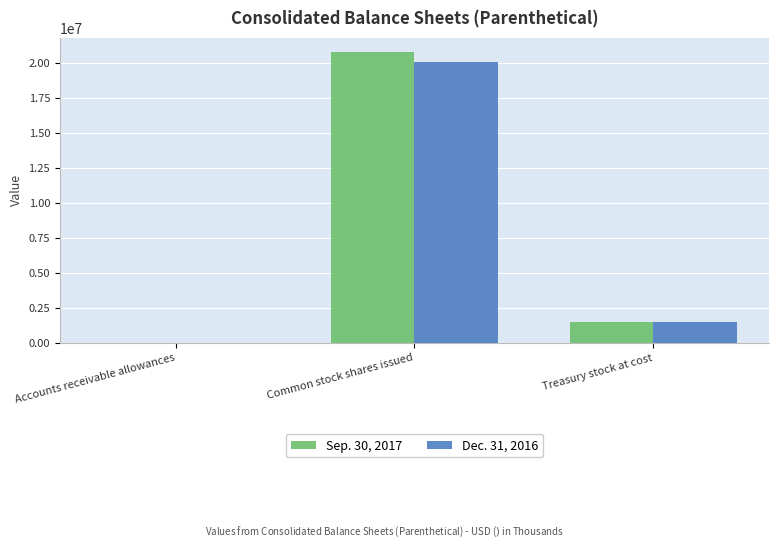

How many groups of bars are there?

3